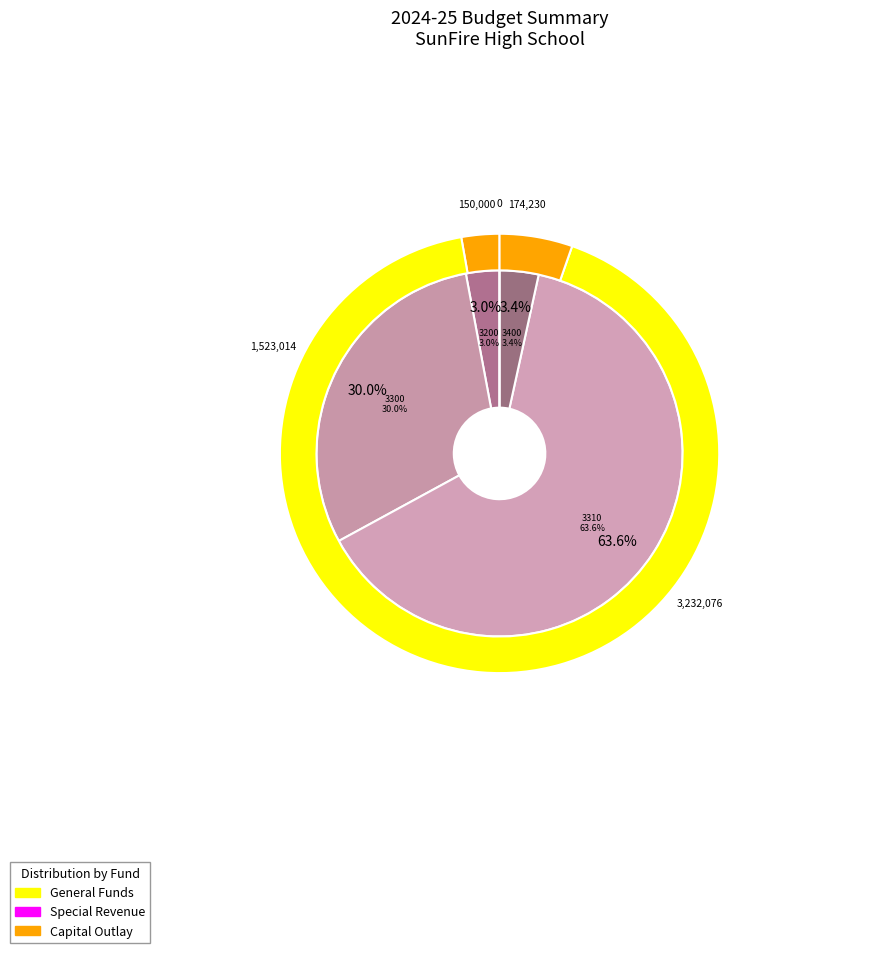

What percentage is NOT represented by 3200 - Federal Through State and Local?

97.0%